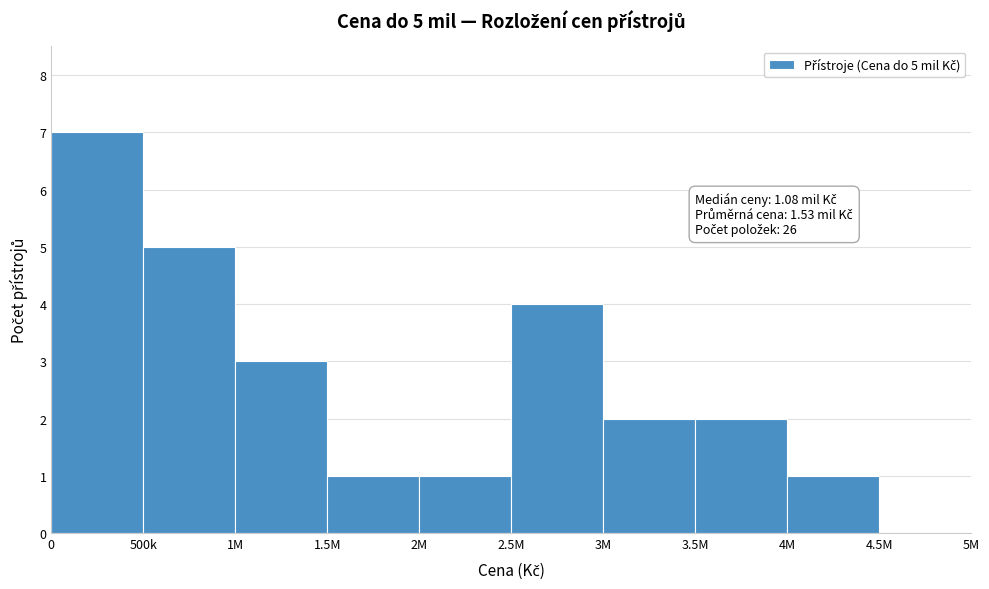

Reading left to right, list all the values displayed in this chart.

0=7	500k=5	1M=3	1.5M=1	2M=1	2.5M=4	3M=2	3.5M=2	4M=1	4.5M=0